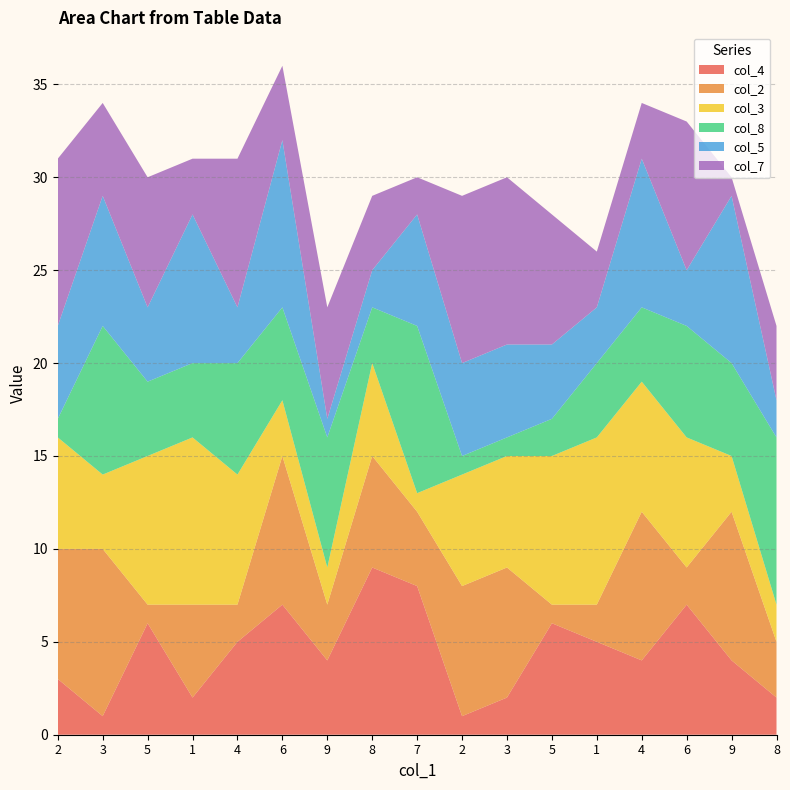

Reading right to left, transcribe all the data shown in this chart.

col_4: 2	4	7	4	5	6	2	1	8	9	4	7	5	2	6	1	3
col_2: 3	8	2	8	2	1	7	7	4	6	3	8	2	5	1	9	7
col_3: 2	3	7	7	9	8	6	6	1	5	2	3	7	9	8	4	6
col_8: 9	5	6	4	4	2	1	1	9	3	7	5	6	4	4	8	1
col_5: 2	9	3	8	3	4	5	5	6	2	1	9	3	8	4	7	5
col_7: 4	1	8	3	3	7	9	9	2	4	6	4	8	3	7	5	9